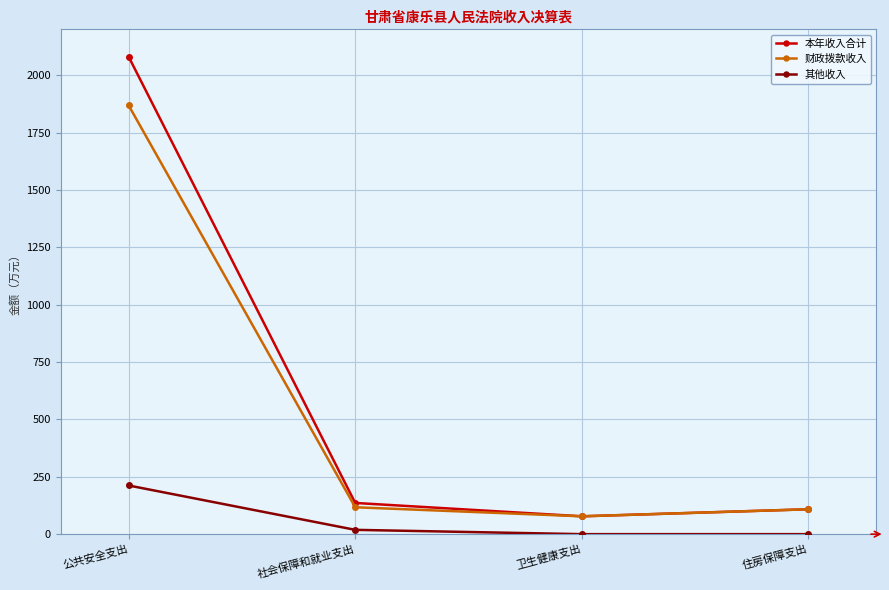

What is the highest value of the 财政拨款收入 series?

1868.3